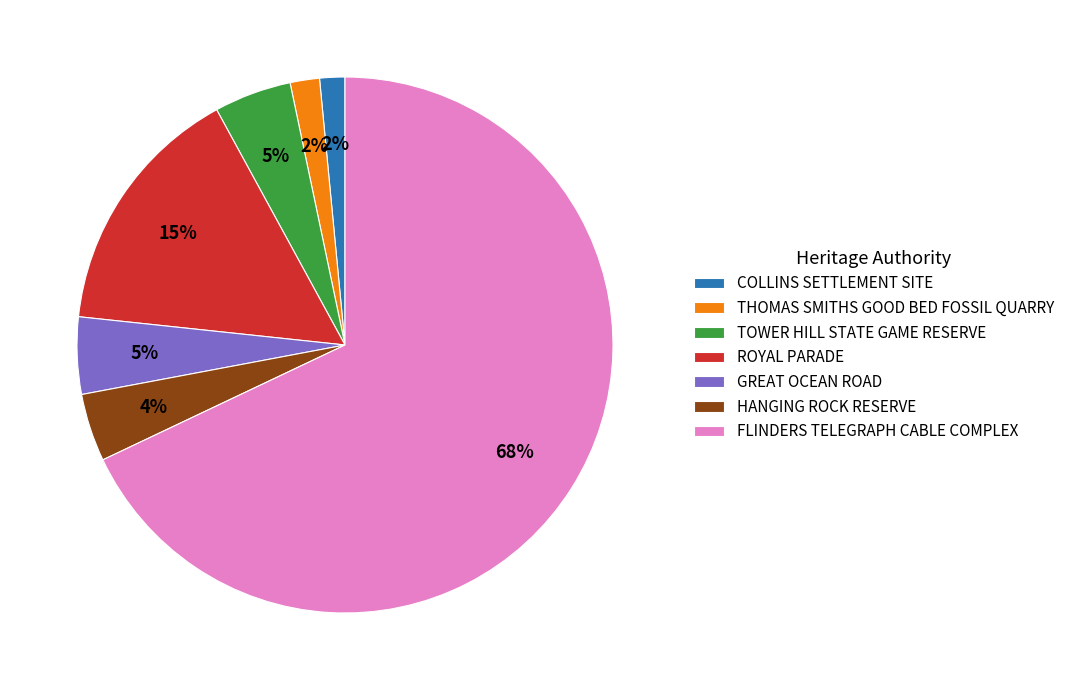

To the nearest percent, what percentage of the pie is THOMAS SMITHS GOOD BED FOSSIL QUARRY?

2%